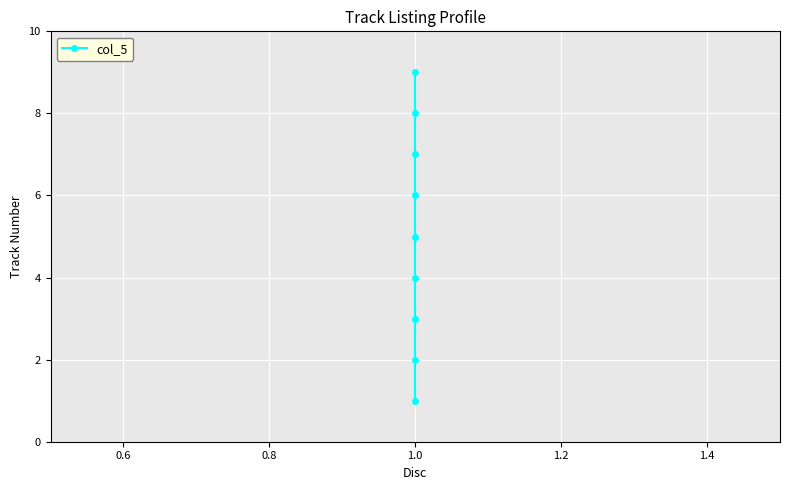

What is the average value?

5